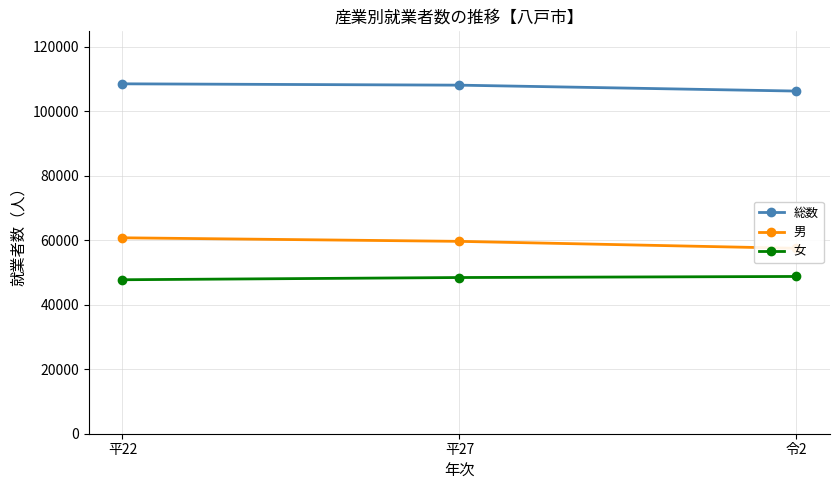

What is the difference between the maximum and minimum values in the 総数 series?

2248